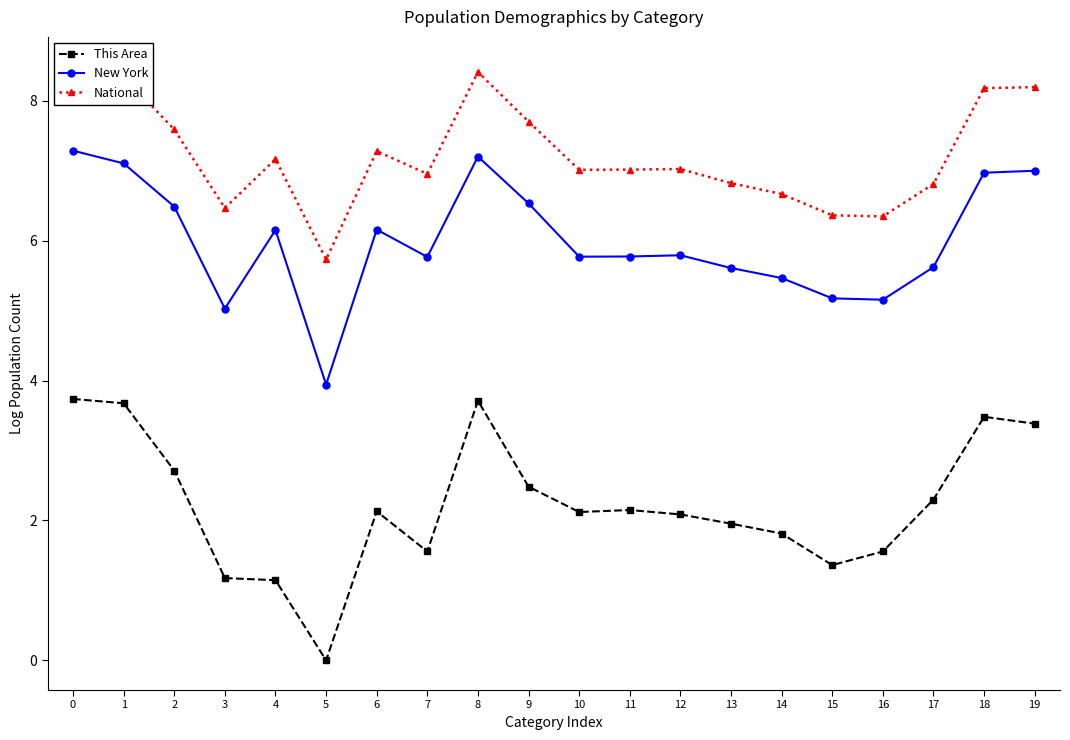

At which category does National reach its first local peak?

4